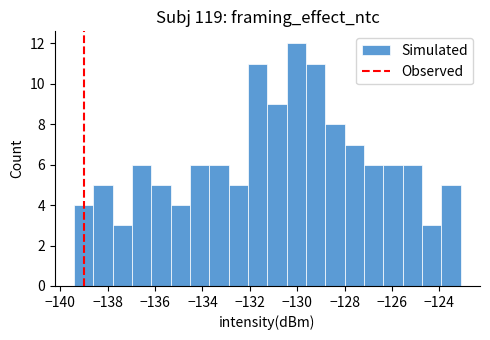

Reading left to right, transcribe this chart: for each bar, give the range it covers on the x-axis and its height. Neither the bar edges nor the heights are printed on the chart, so give them approximately, as read against the axes.

-139.4 to -138.6: 4
-138.6 to -137.8: 5
-137.8 to -137.0: 3
-137.0 to -136.2: 6
-136.2 to -135.4: 5
-135.4 to -134.6: 4
-134.6 to -133.8: 6
-133.8 to -132.8: 6
-132.8 to -132.0: 5
-132.0 to -131.2: 11
-131.2 to -130.4: 9
-130.4 to -129.6: 12
-129.6 to -128.8: 11
-128.8 to -128.0: 8
-128.0 to -127.2: 7
-127.2 to -126.4: 6
-126.4 to -125.6: 6
-125.6 to -124.8: 6
-124.8 to -124.0: 3
-124.0 to -123.0: 5